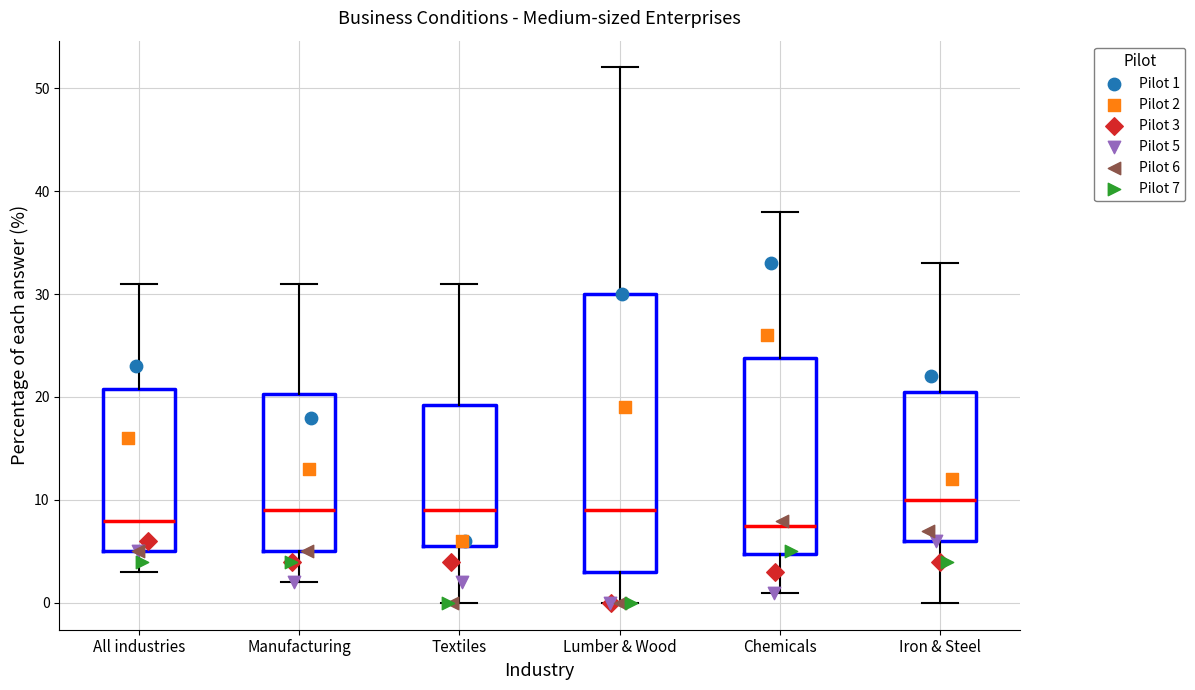

Reading left to right, read every box against the y-axis: the position of its median line, the range the box covers, and the ends of its whiskers. The values are not printed on the chart, so give them approximately, as read against the axis.

All industries: median 8, box 5 to 21, whiskers 3 to 31
Manufacturing: median 9, box 5 to 20, whiskers 2 to 31
Textiles: median 9, box 6 to 19, whiskers 0 to 31
Lumber & Wood: median 9, box 3 to 30, whiskers 0 to 52
Chemicals: median 8, box 5 to 24, whiskers 1 to 38
Iron & Steel: median 10, box 6 to 21, whiskers 0 to 33